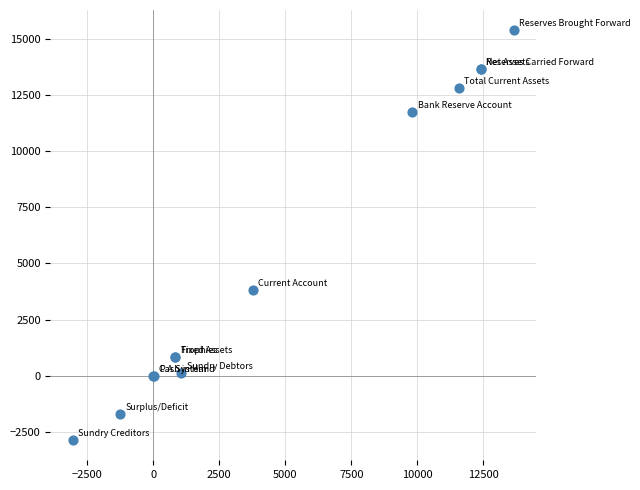

What Y value in the scatter plot is closest to 6256?

3826.8